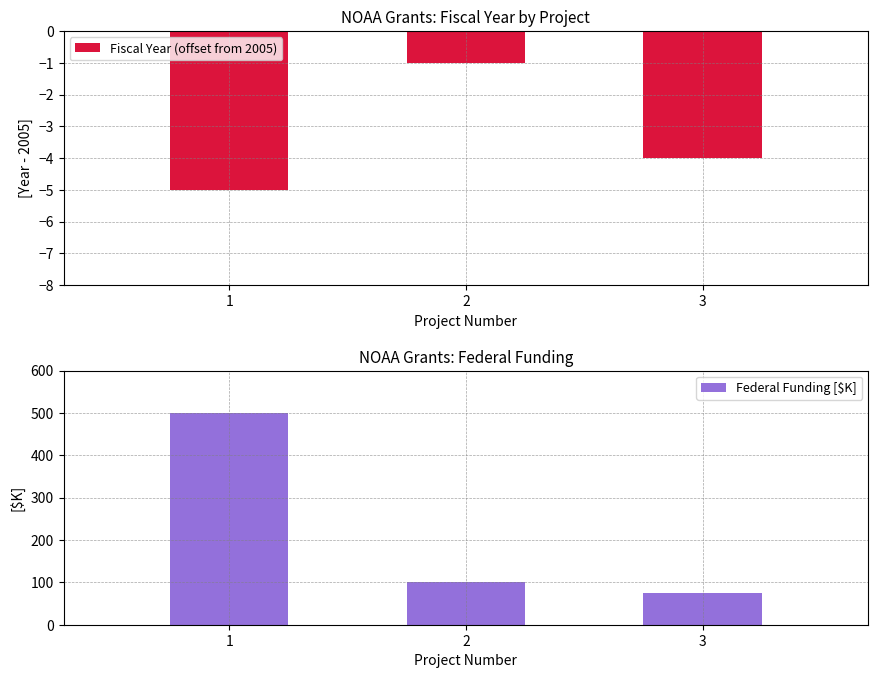

Reading left to right, list all the values displayed in this chart.

Fiscal Year (offset from 2005): 1=-5.0	2=-1.0	3=-4.0
Federal Funding [$K]: 1=500.9	2=100.0	3=75.8